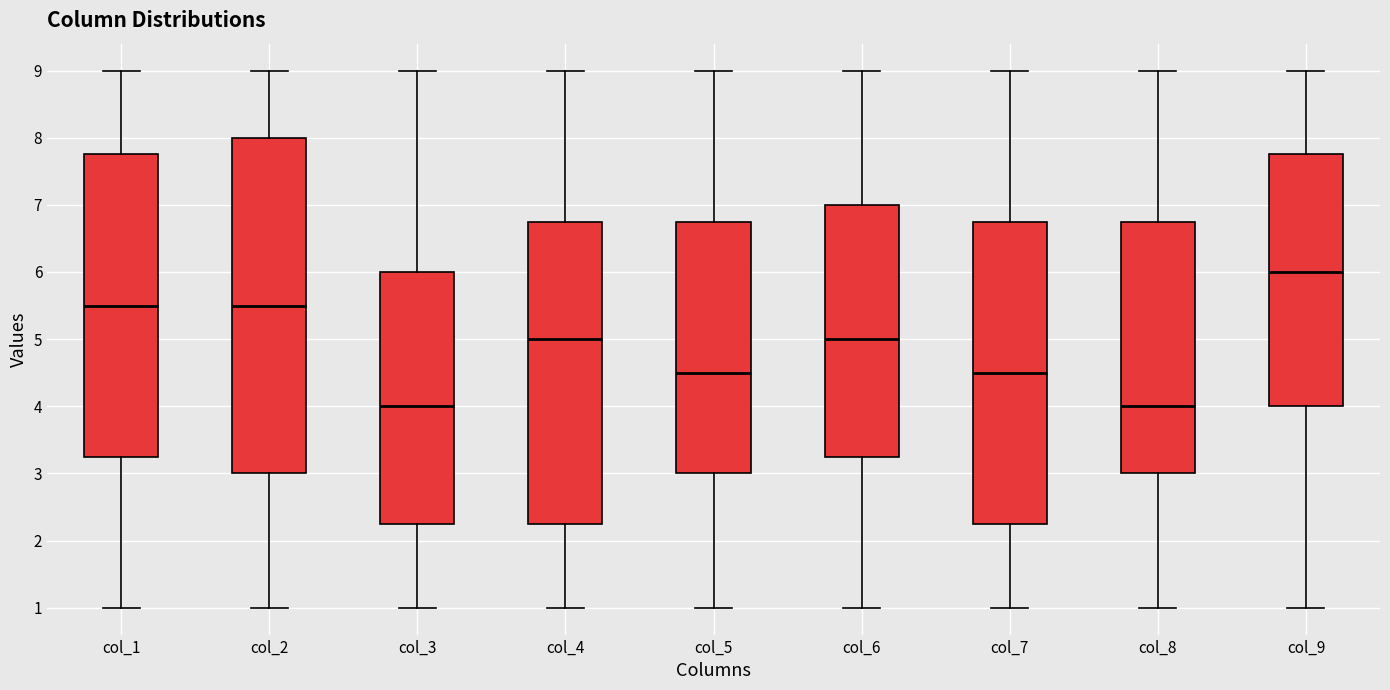

Reading left to right, transcribe this box plot: for each box, give where its median line is, the range the box spans, and where its two whiskers end, as read against the y-axis. The values are not printed on the chart, so give them approximately, as read against the axis.

col_1: median 5.5, box 3.3 to 7.8, whiskers 1.0 to 9.0
col_2: median 5.5, box 3.0 to 8.0, whiskers 1.0 to 9.0
col_3: median 4.0, box 2.3 to 6.0, whiskers 1.0 to 9.0
col_4: median 5.0, box 2.3 to 6.8, whiskers 1.0 to 9.0
col_5: median 4.5, box 3.0 to 6.8, whiskers 1.0 to 9.0
col_6: median 5.0, box 3.3 to 7.0, whiskers 1.0 to 9.0
col_7: median 4.5, box 2.3 to 6.8, whiskers 1.0 to 9.0
col_8: median 4.0, box 3.0 to 6.8, whiskers 1.0 to 9.0
col_9: median 6.0, box 4.0 to 7.8, whiskers 1.0 to 9.0